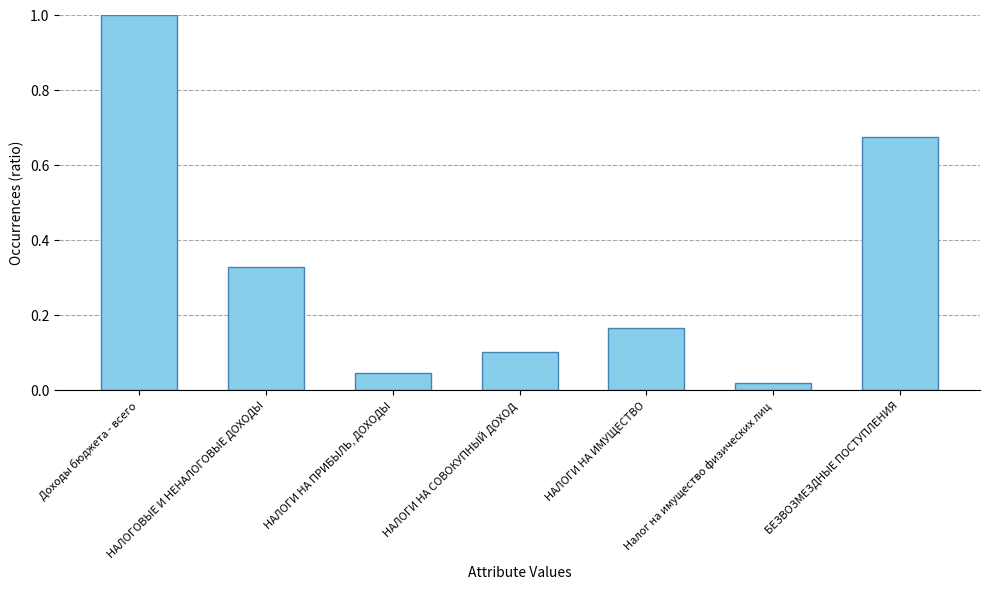

What is the difference between the maximum and second lowest values?

1.0